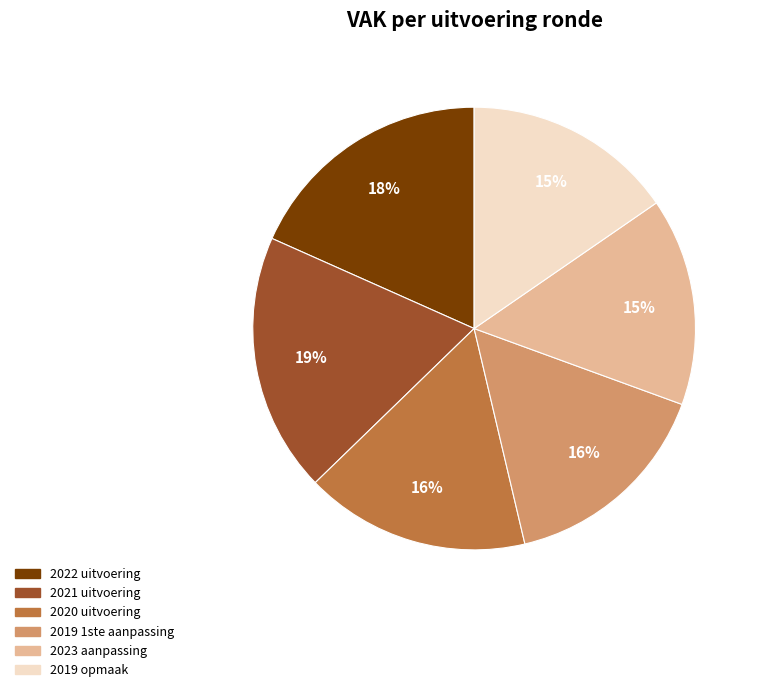

Is it true that 2019 1ste aanpassing is 16% of the pie?

True